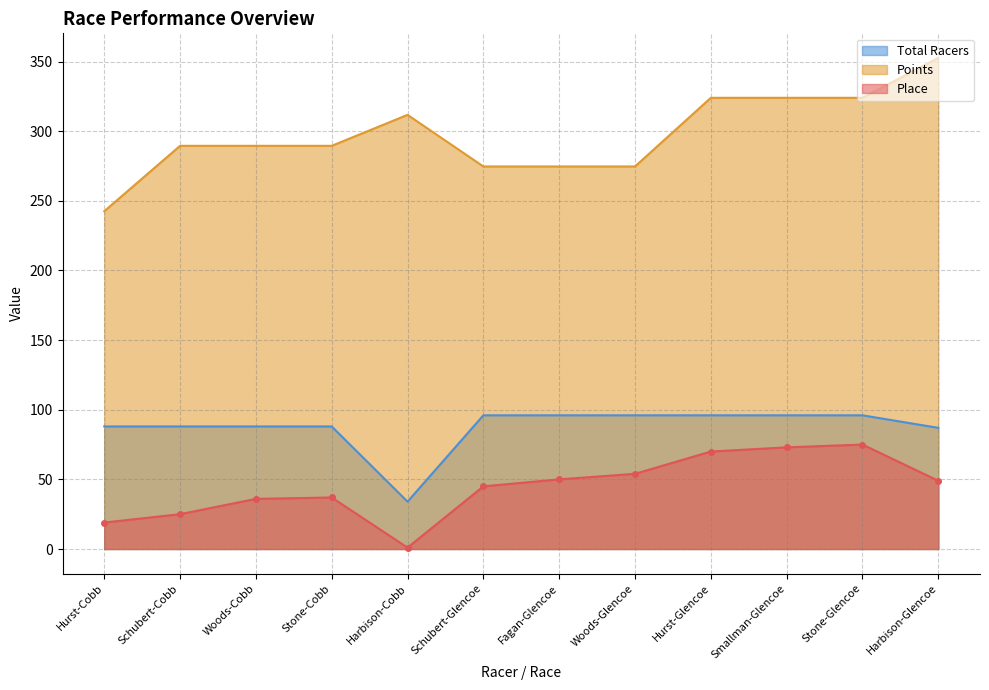

The Points series shows 324.0 at Smallman-Glencoe. True or false?

True